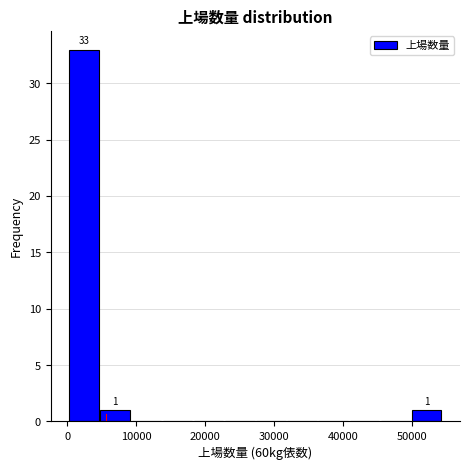

Over which range of the x-axis is the bar tallest?

0 to 5000